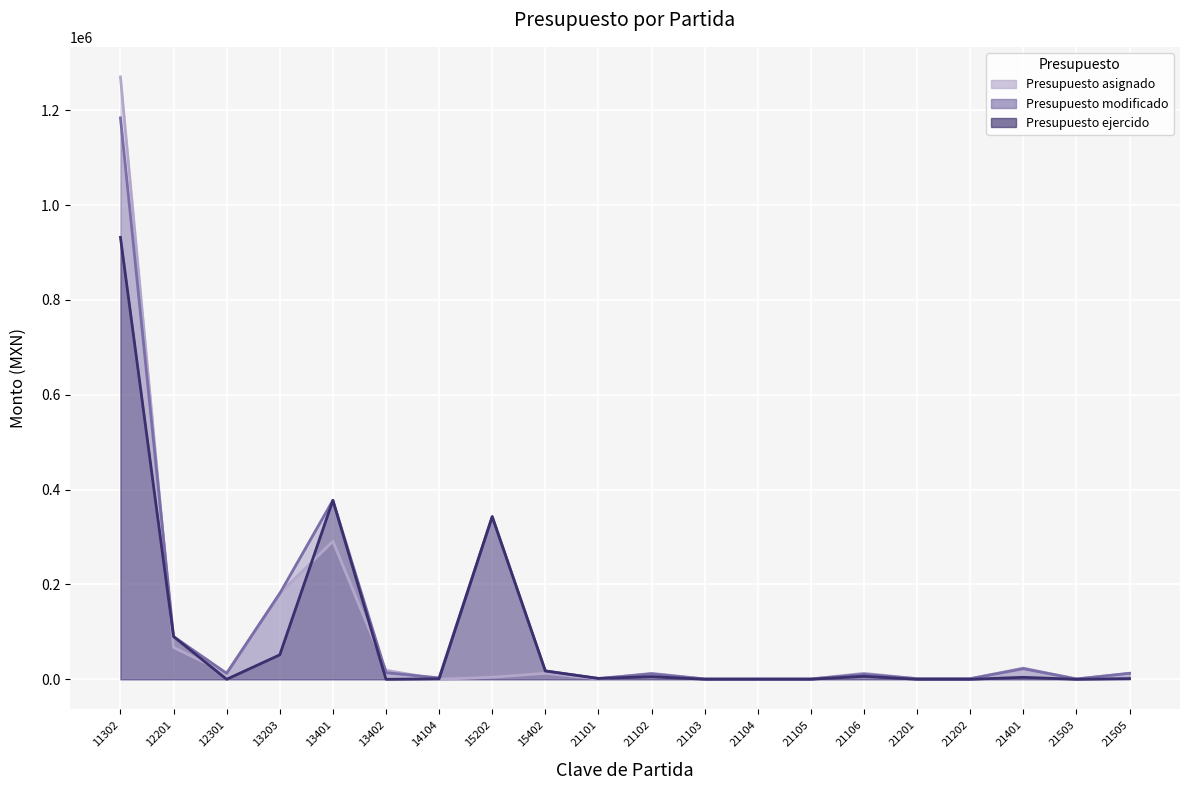

Is the value of Presupuesto modificado at 21401 greater than the value of Presupuesto ejercido at 15202?

No